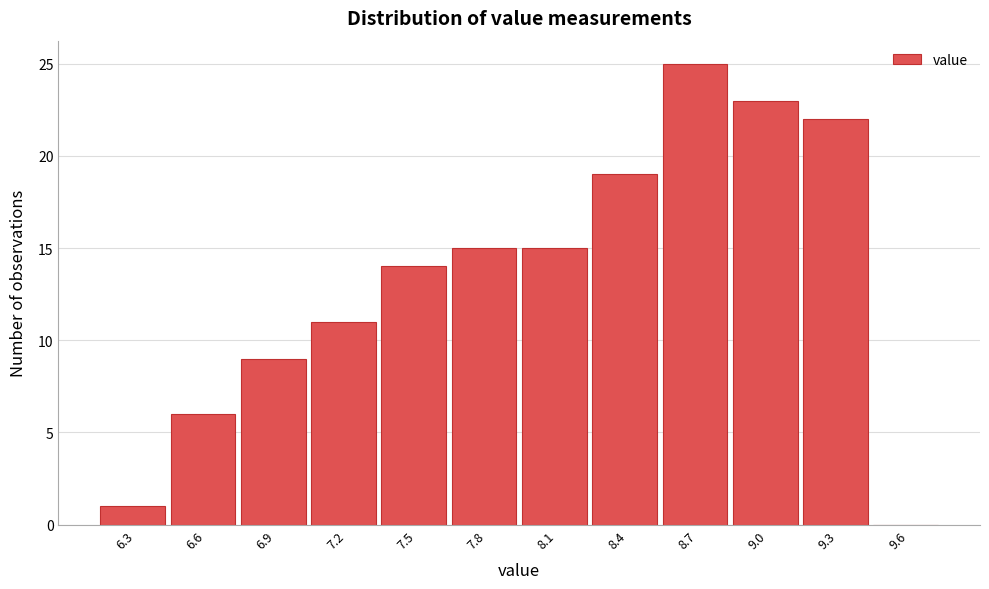

Reading left to right, what are all the values shown in this chart?

6.3=1	6.6=6	6.9=9	7.2=11	7.5=14	7.8=15	8.1=15	8.4=19	8.7=25	9.0=23	9.3=22	9.6=0